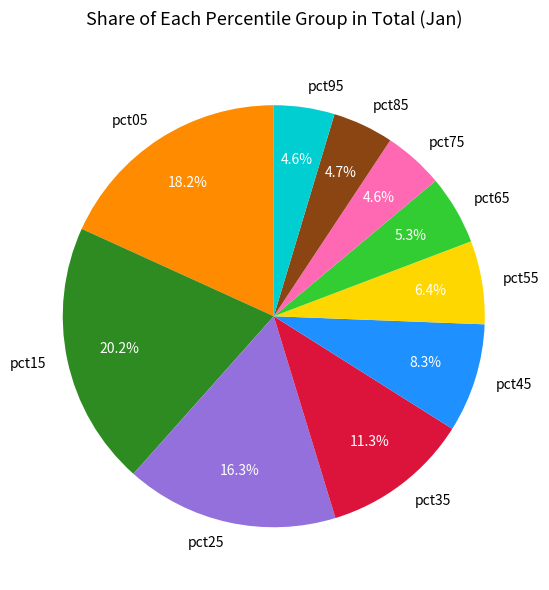

Which slice is the largest?

pct15